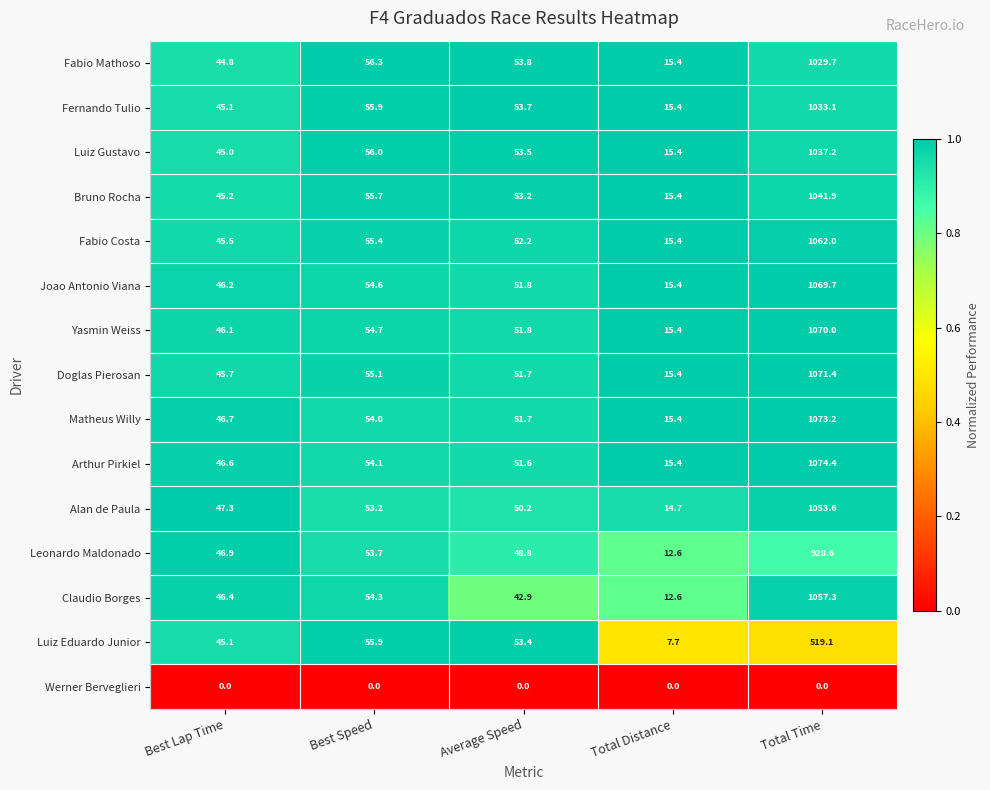

Rank the categories by Leonardo Maldonado value from lowest to highest.

Total Distance, Best Lap Time, Average Speed, Best Speed, Total Time